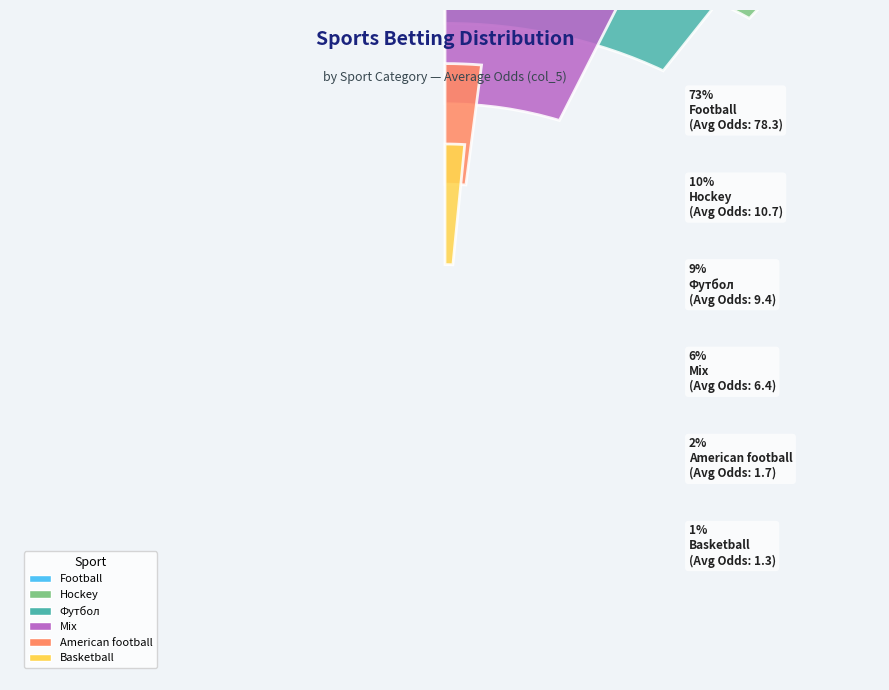

Count the number of slices in the pie.

6